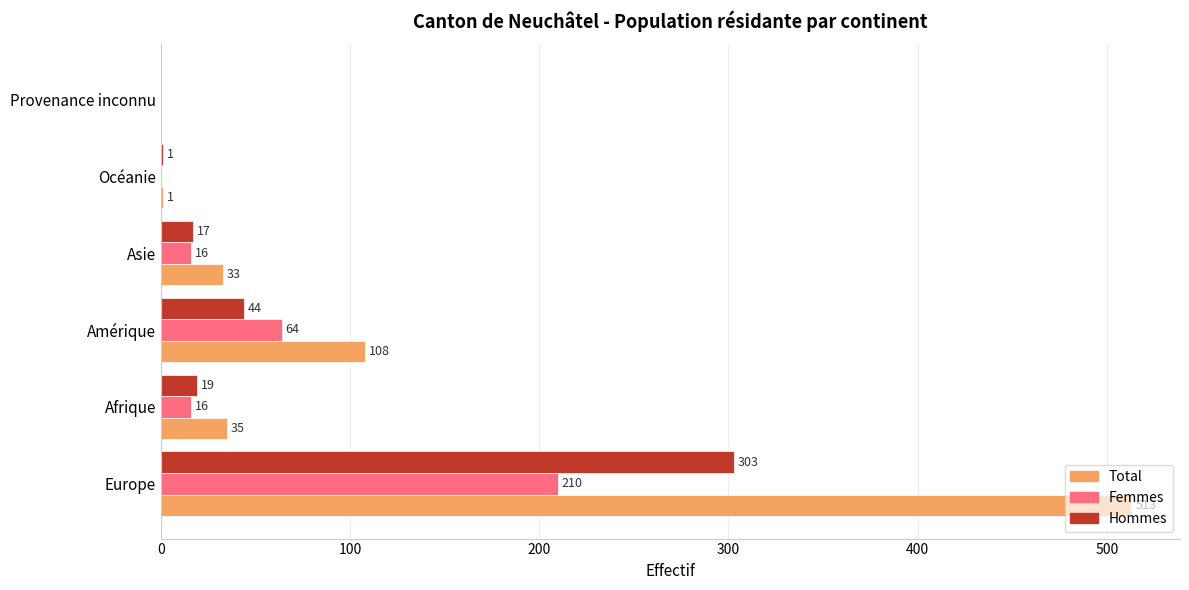

Which series changed the most between Europe and Amérique?

Total